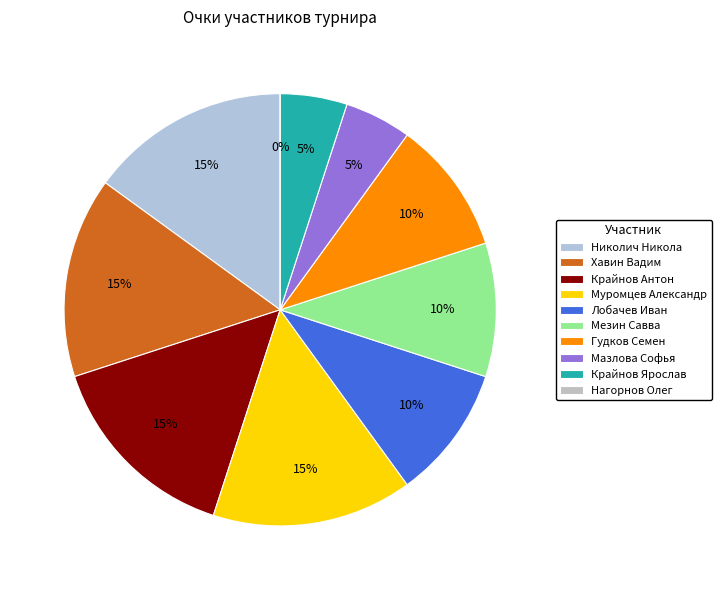

To the nearest percent, what is the combined percentage of Николич Никола and Нагорнов Олег?

15%